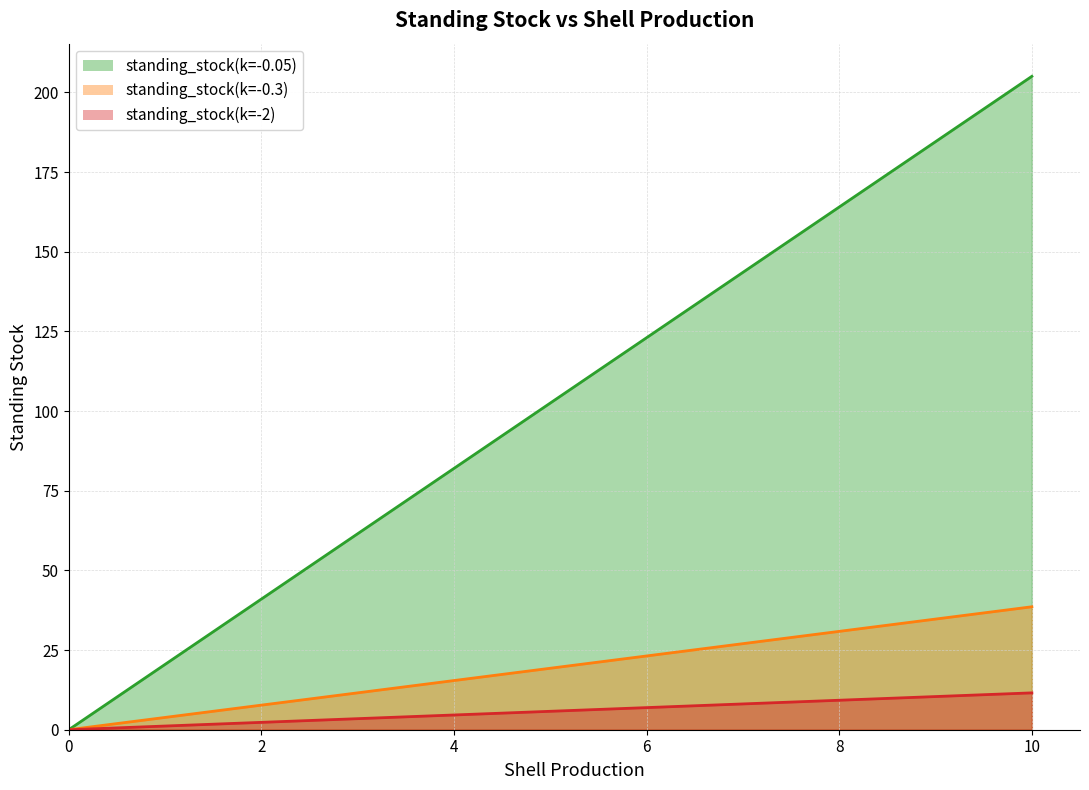

What is the difference between the highest and lowest values at 7?

135.4